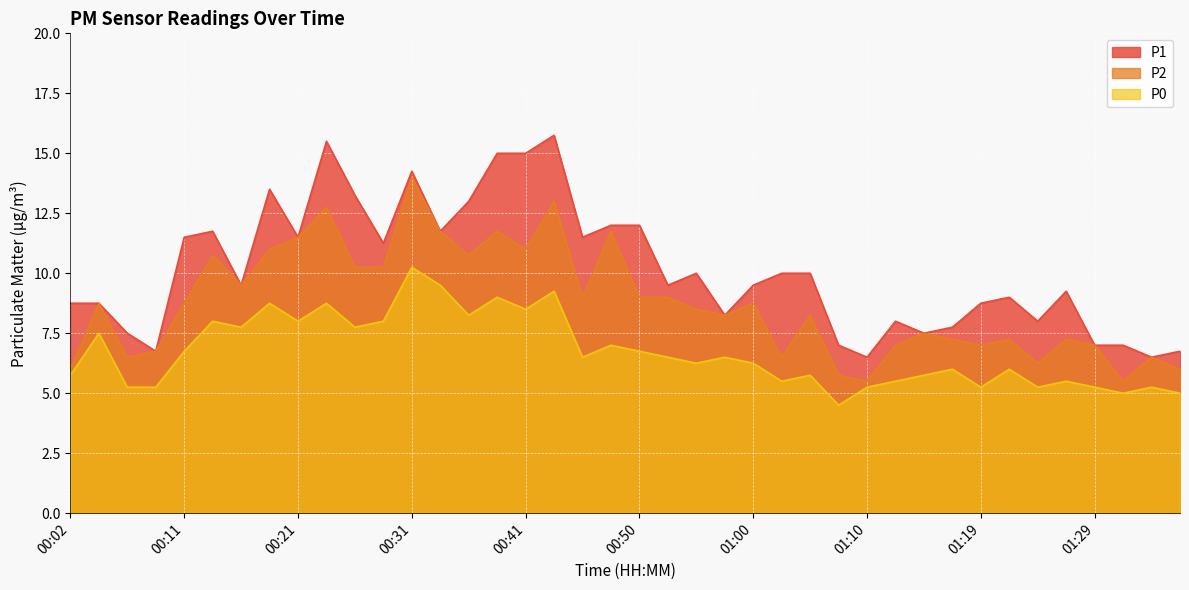

Does the chart display data point markers on the line(s)?

No